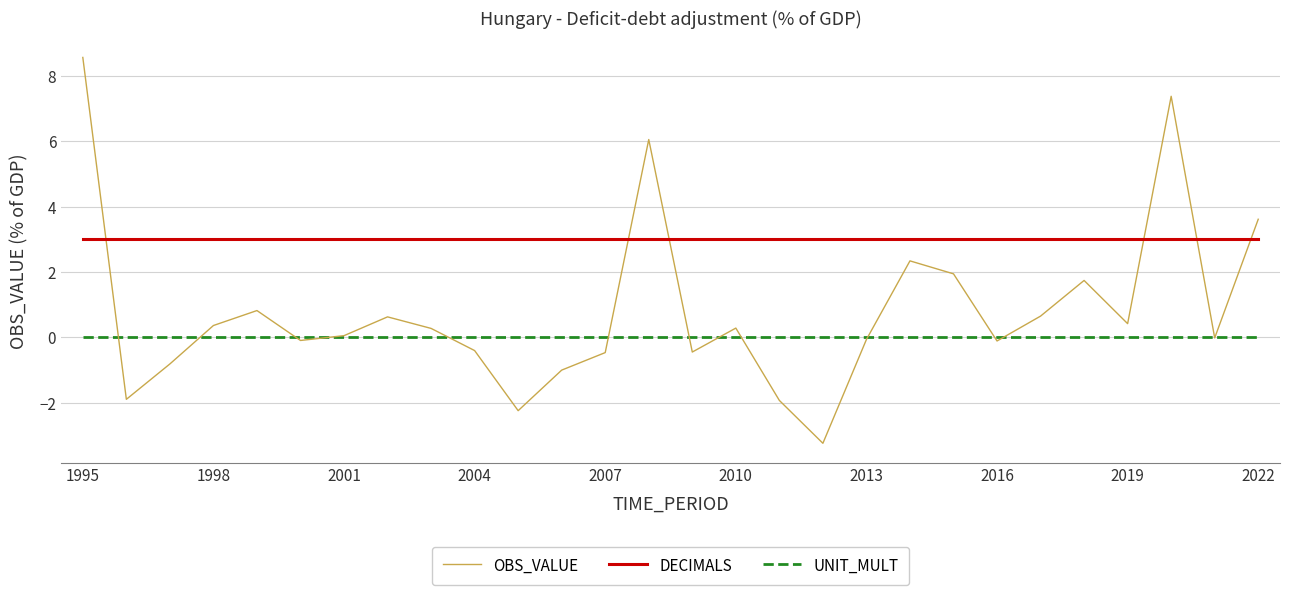

Rank the series by their maximum value, from lowest to highest.

UNIT_MULT, DECIMALS, OBS_VALUE